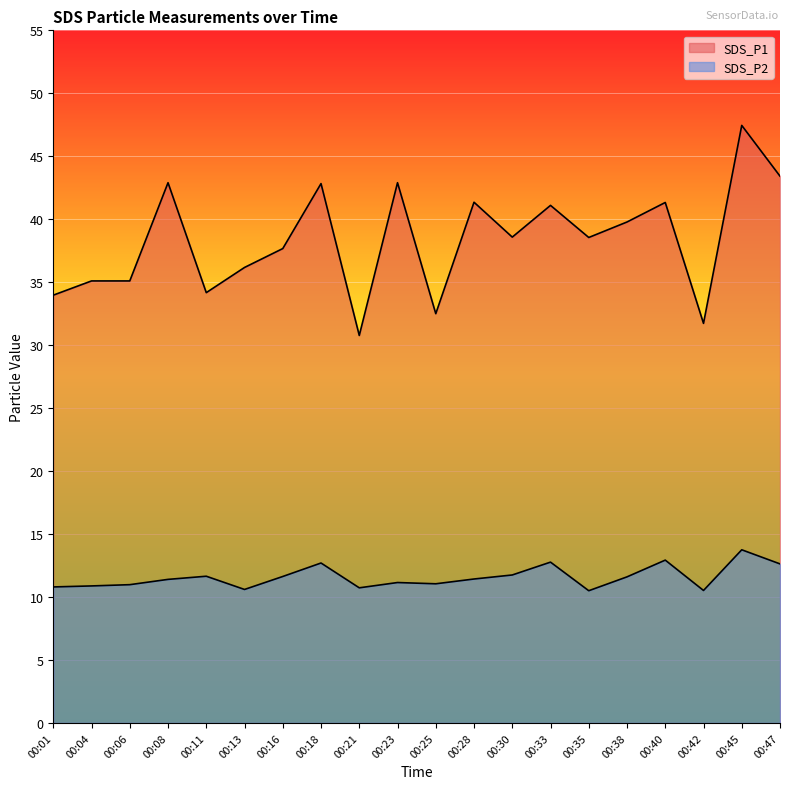

What is the difference between the maximum and minimum values in the SDS_P2 series?

3.2